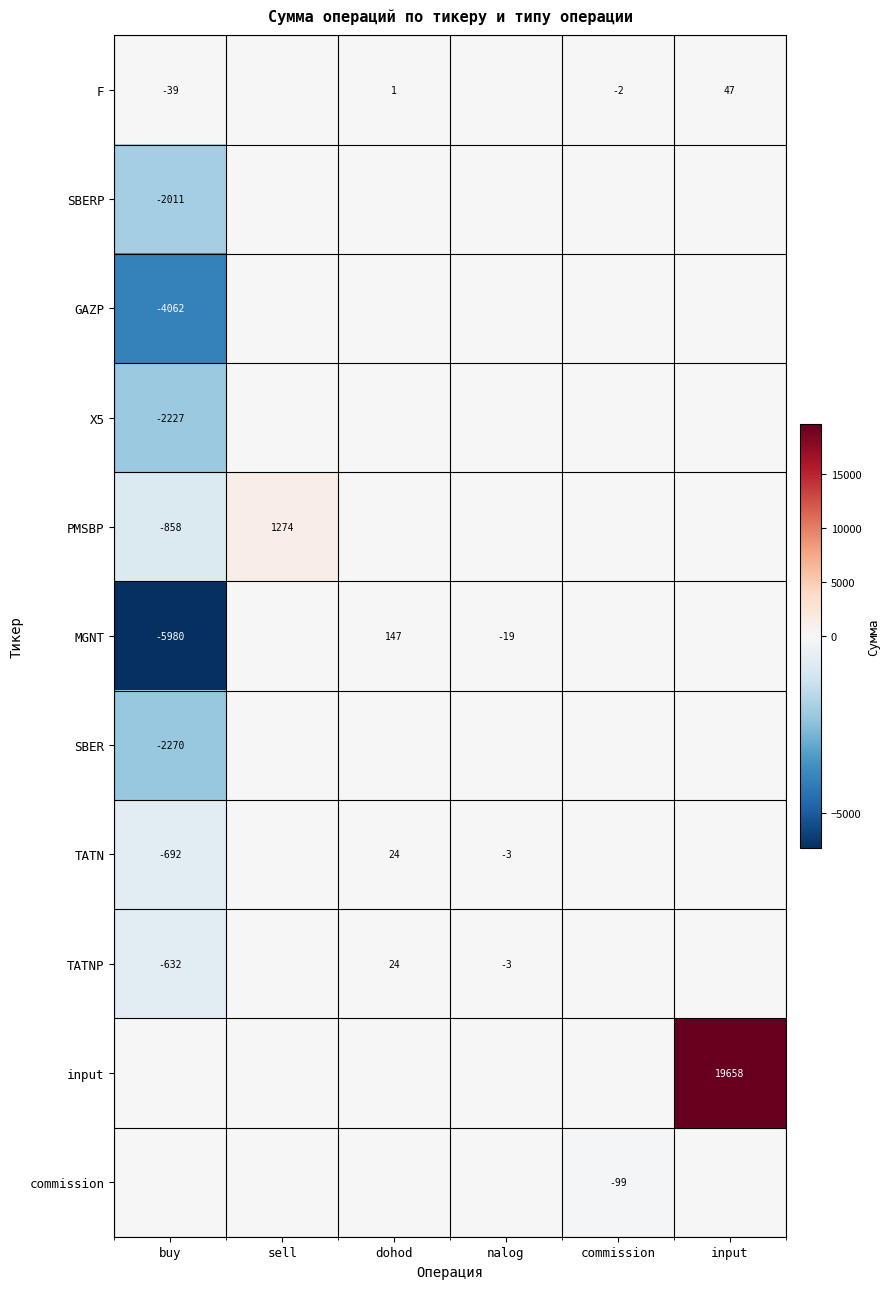

Is it true that TATN equals -5 at nalog?

False